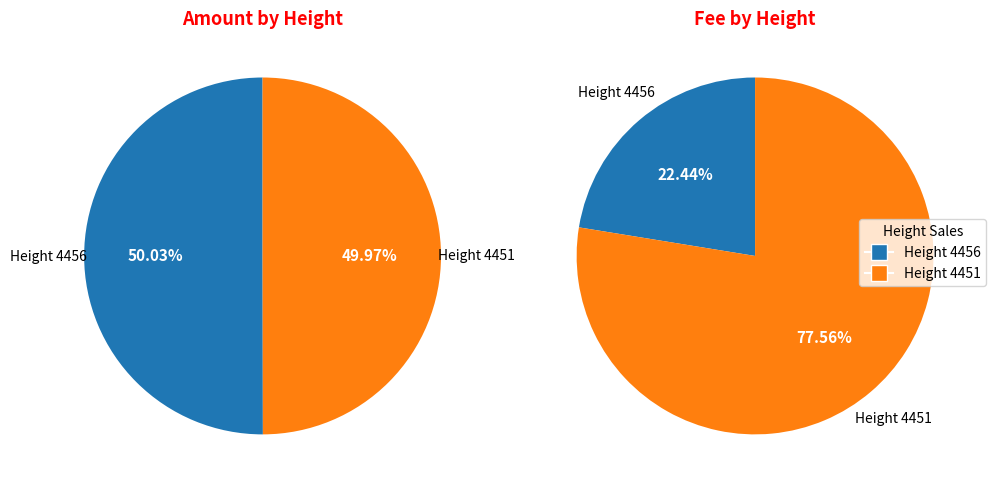

Does 4451 account for over 50% of the chart?

No